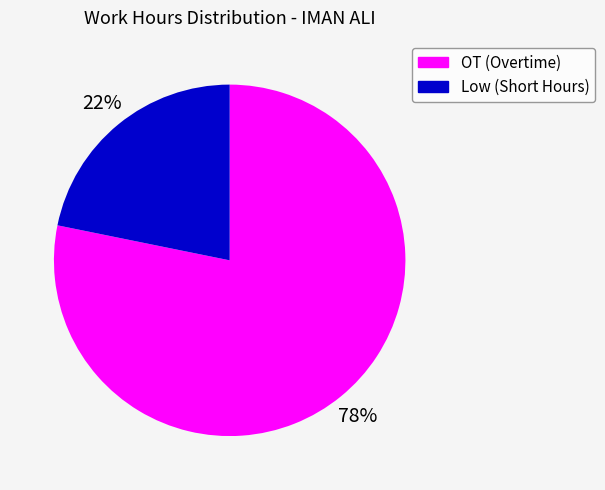

Is there any slice that represents more than half of the pie?

Yes